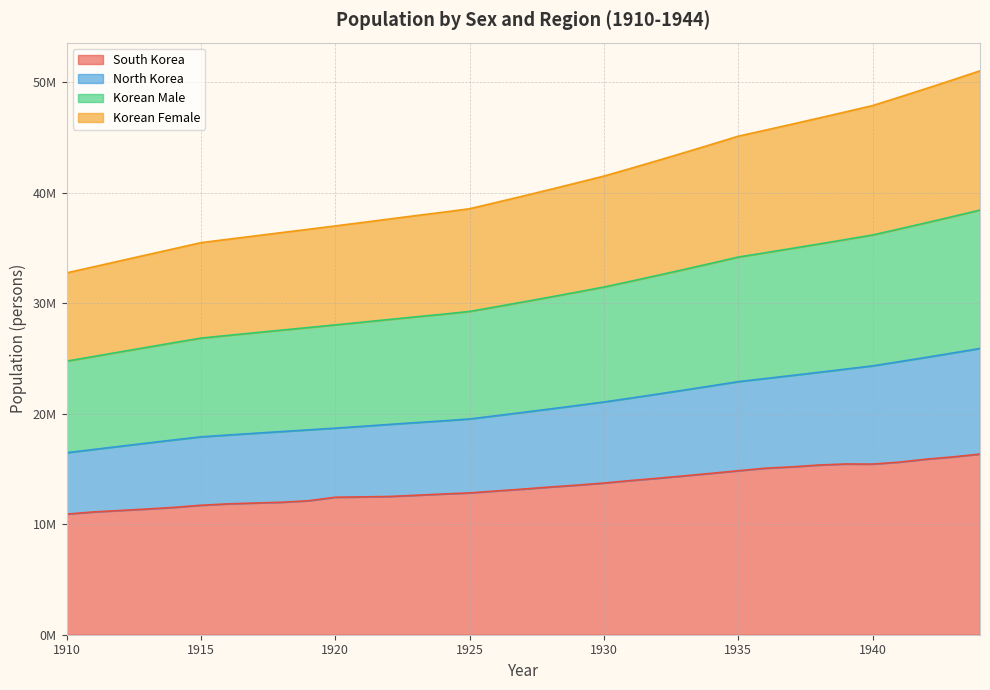

Is the value of Korean Female at 1911 greater than the value of Korean Male at 1912?

No